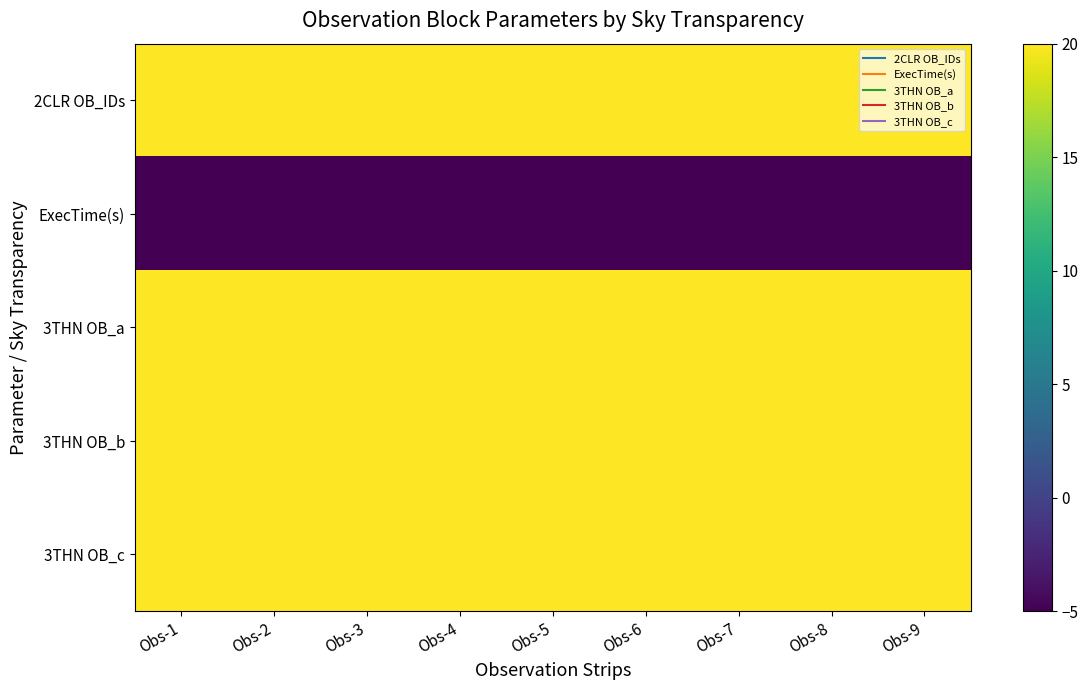

Reading left to right, list all the values displayed in this chart.

2CLR OB_IDs: Obs-1=20.0	Obs-2=20.0	Obs-3=20.0	Obs-4=20.0	Obs-5=20.0	Obs-6=20.0	Obs-7=20.0	Obs-8=20.0	Obs-9=20.0
ExecTime(s): Obs-1=-5.0	Obs-2=-5.0	Obs-3=-5.0	Obs-4=-5.0	Obs-5=-5.0	Obs-6=-5.0	Obs-7=-5.0	Obs-8=-5.0	Obs-9=-5.0
3THN OB_a: Obs-1=20.0	Obs-2=20.0	Obs-3=20.0	Obs-4=20.0	Obs-5=20.0	Obs-6=20.0	Obs-7=20.0	Obs-8=20.0	Obs-9=20.0
3THN OB_b: Obs-1=20.0	Obs-2=20.0	Obs-3=20.0	Obs-4=20.0	Obs-5=20.0	Obs-6=20.0	Obs-7=20.0	Obs-8=20.0	Obs-9=20.0
3THN OB_c: Obs-1=20.0	Obs-2=20.0	Obs-3=20.0	Obs-4=20.0	Obs-5=20.0	Obs-6=20.0	Obs-7=20.0	Obs-8=20.0	Obs-9=20.0